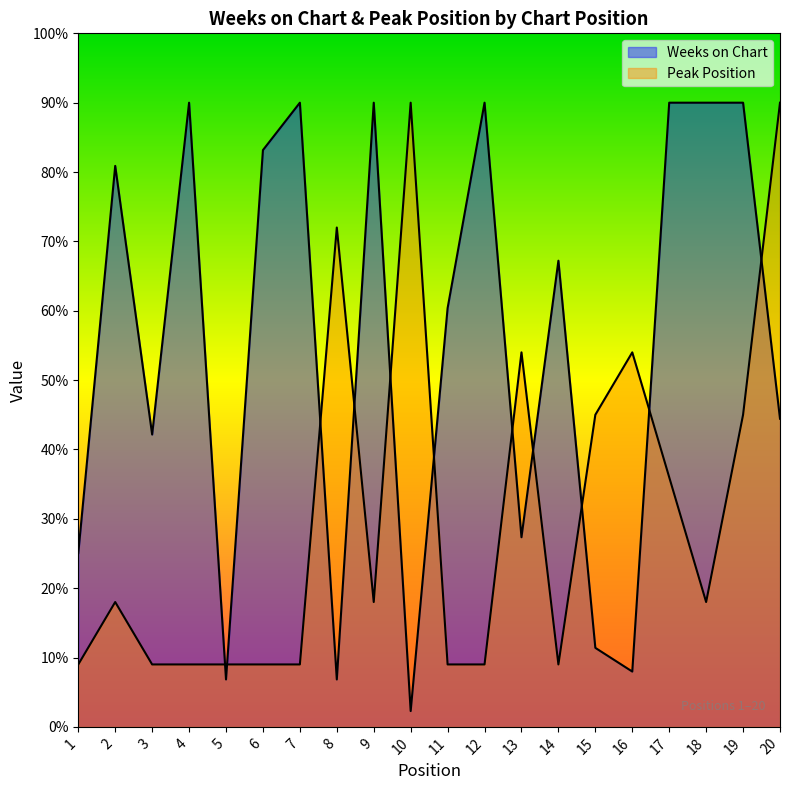

What is the smallest value displayed?

2.3